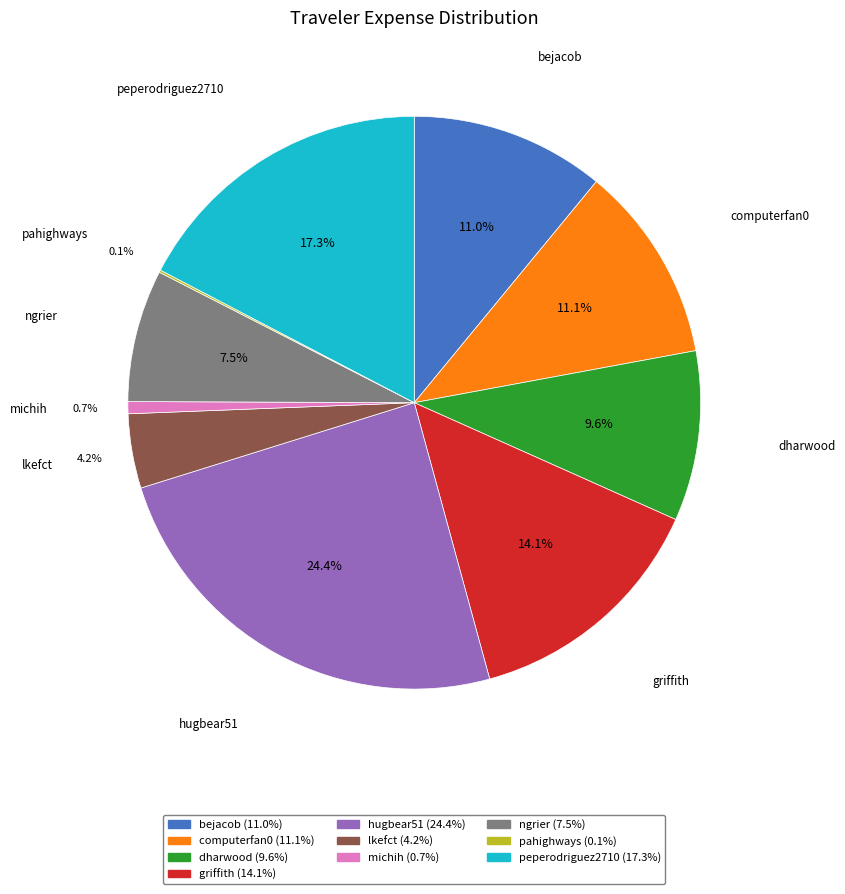

True or false: dharwood accounts for 10% of the total.

True